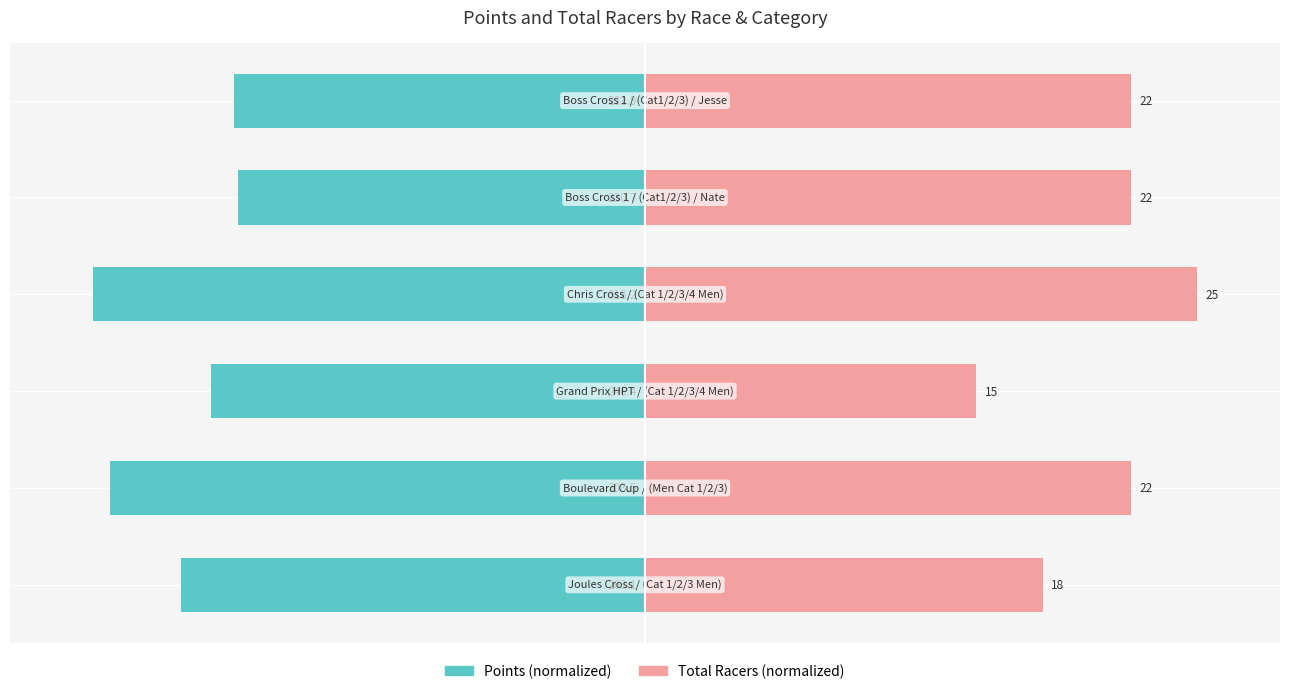

Rank the categories by Points value from lowest to highest.

3, 1, 0, 2, 5, 4